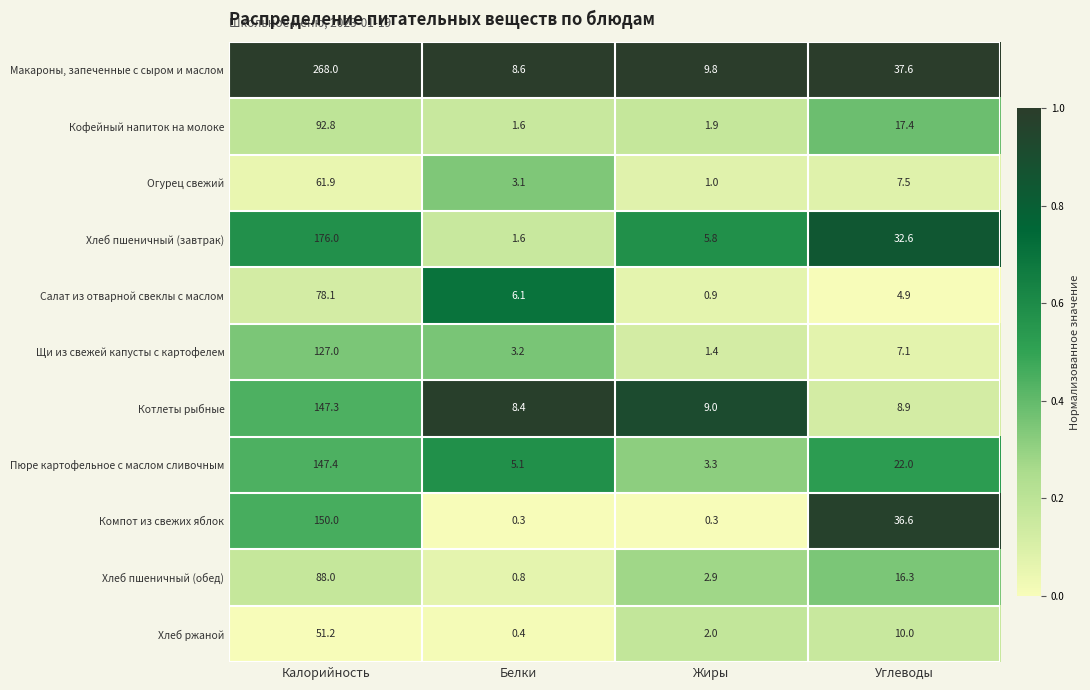

What is the difference between the highest and lowest values at Жиры?

9.5